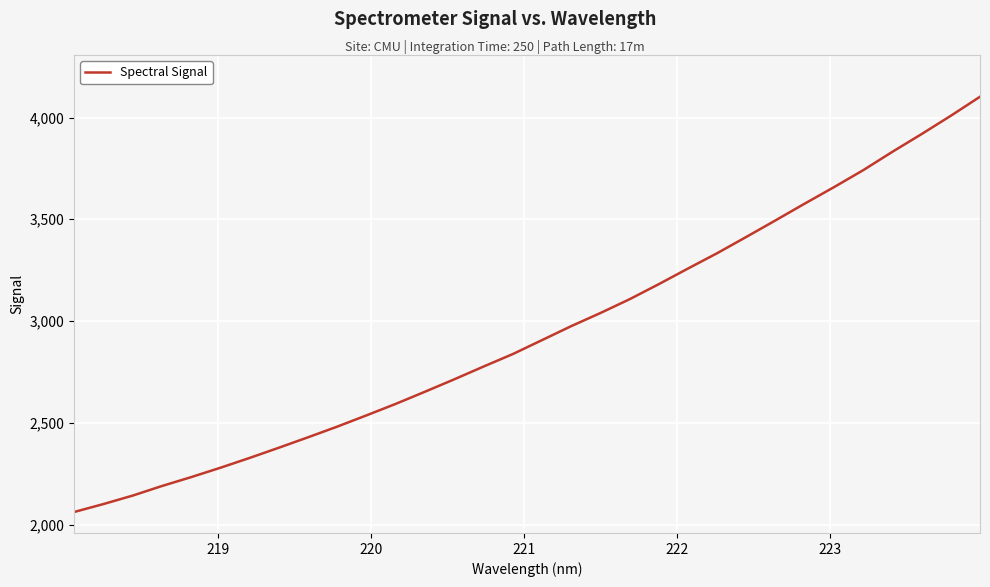

What is the difference between the maximum and minimum values?

2040.8